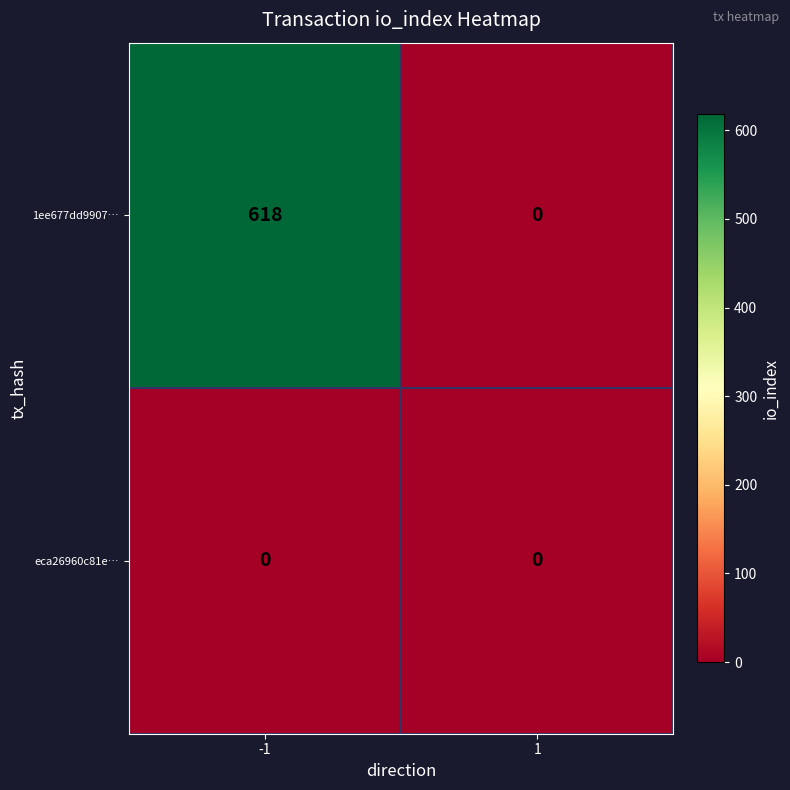

Is it true that 1ee677dd9907… equals -299 at 1?

False